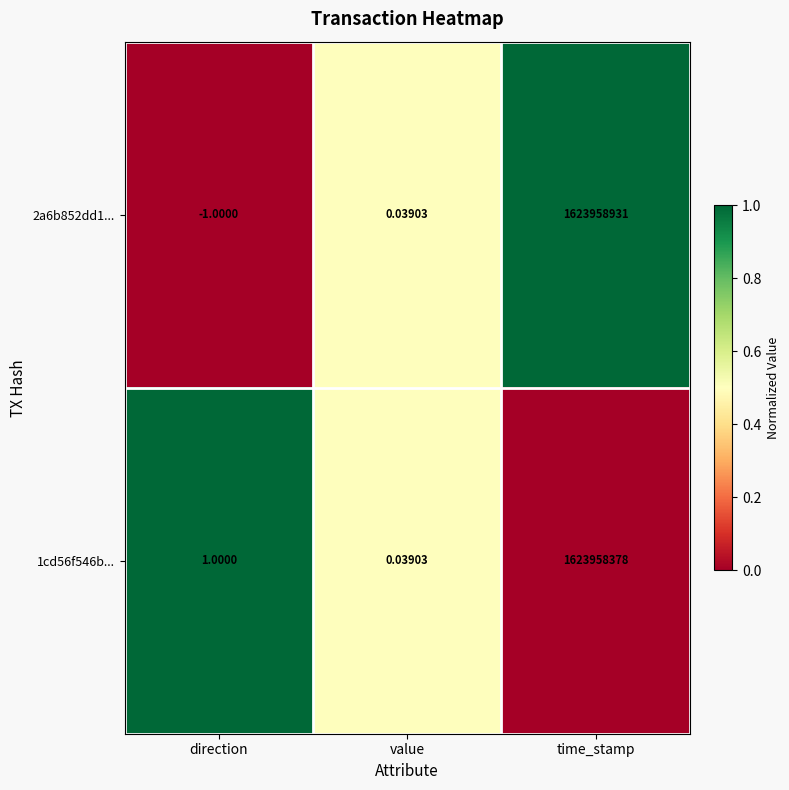

Which category has the lowest value across all series?

direction